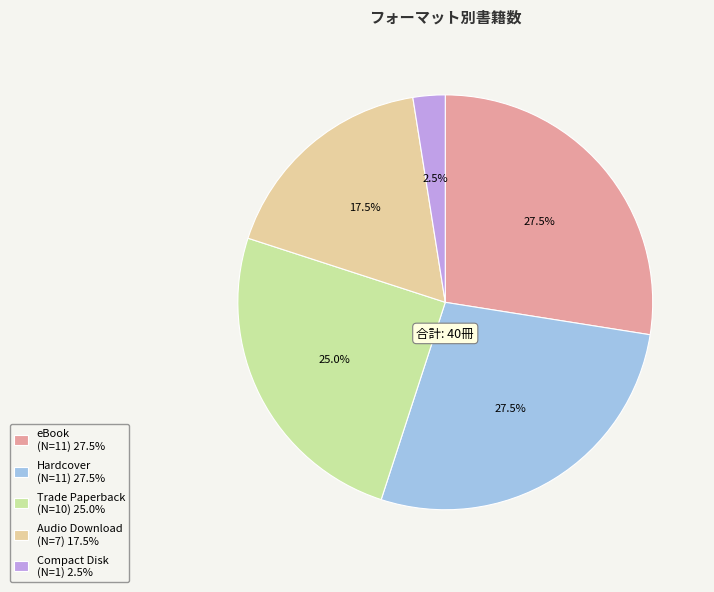

Does any single category account for the majority?

No